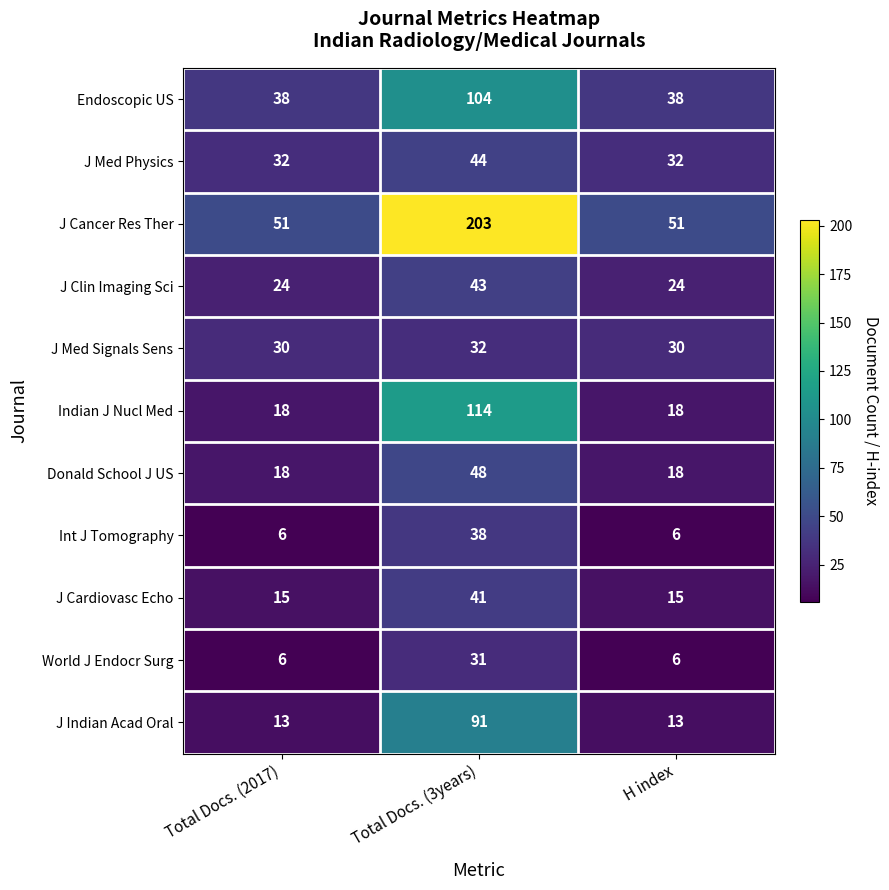

What is the average value of the World J Endocr Surg series?

14